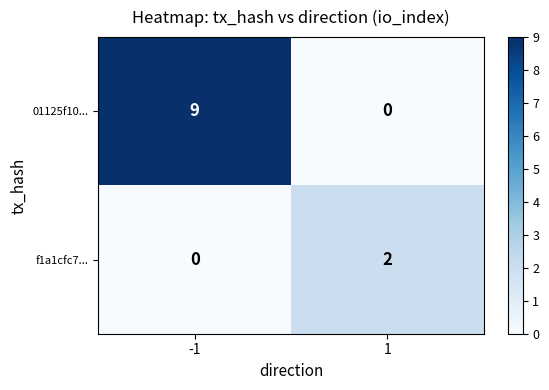

Which series changed the most between -1 and 1?

01125f10...